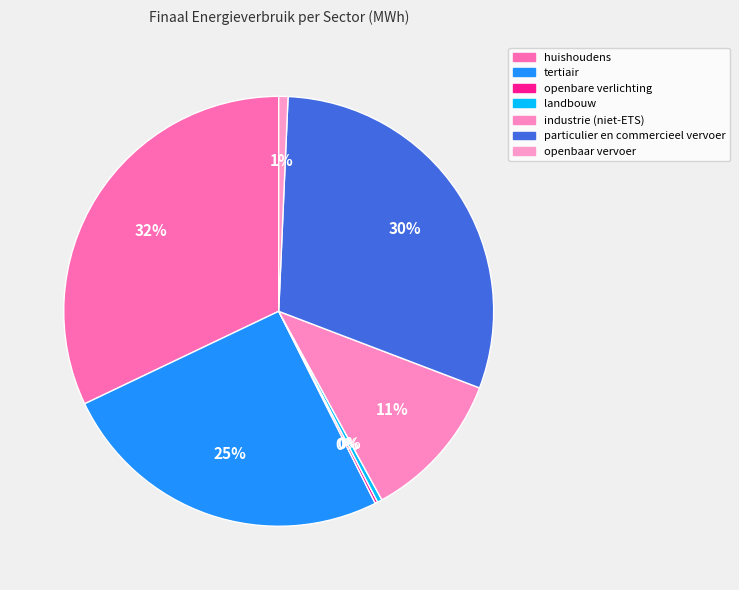

True or false: huishoudens accounts for 32% of the total.

True